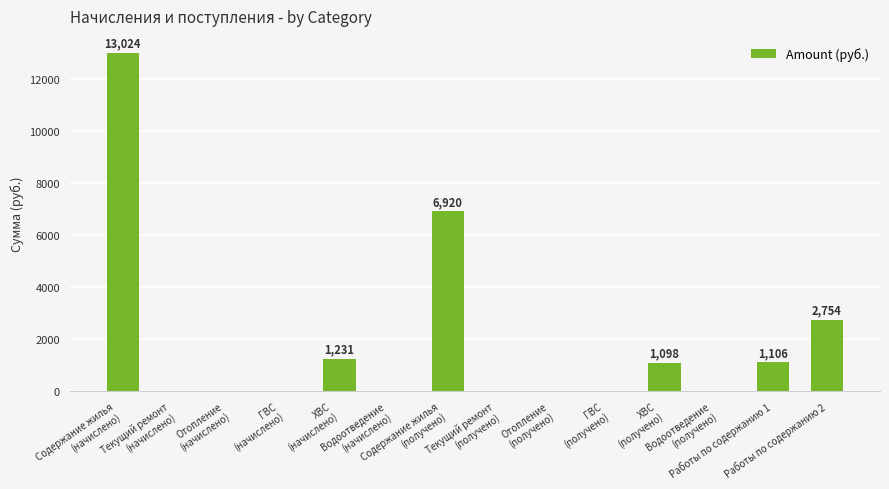

What is the sum of the values at Содержание жилья
(получено) and Работы по содержанию 1?

8026.5